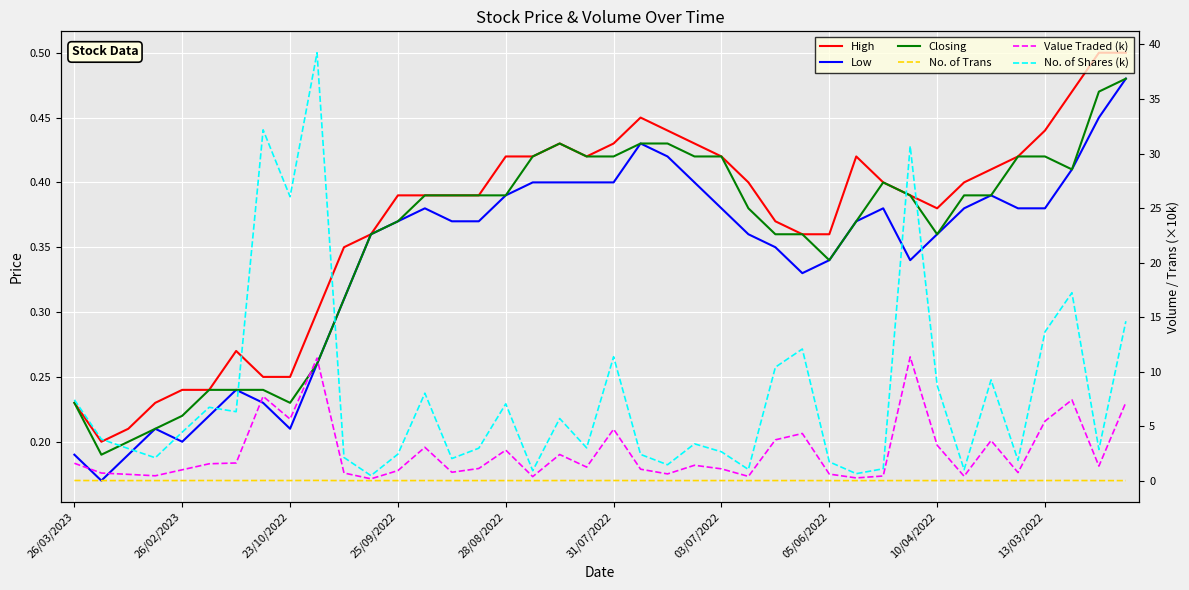

Which series has the largest range (max minus min)?

No. of Shares (k)